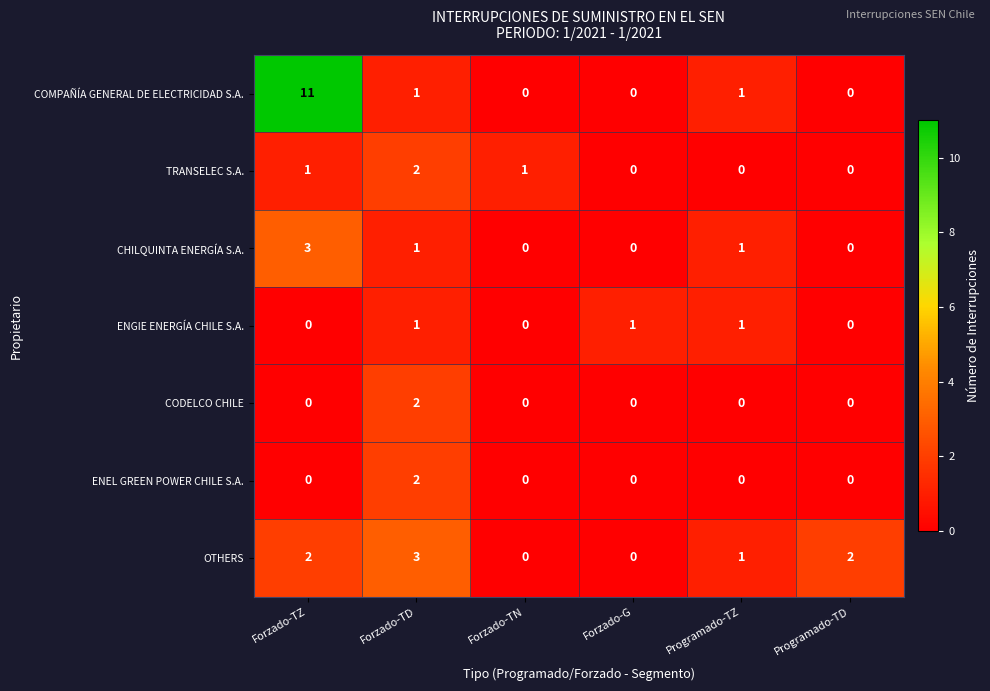

Where is OTHERS nearest to the value 1?

Programado-TZ